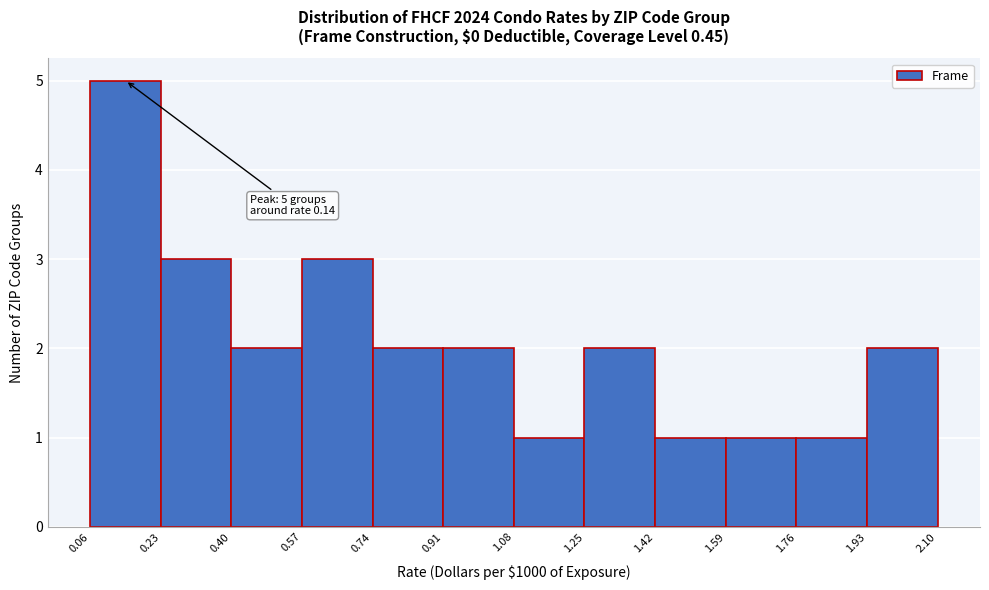

Over which range of the x-axis is the bar tallest?

0.06 to 0.23